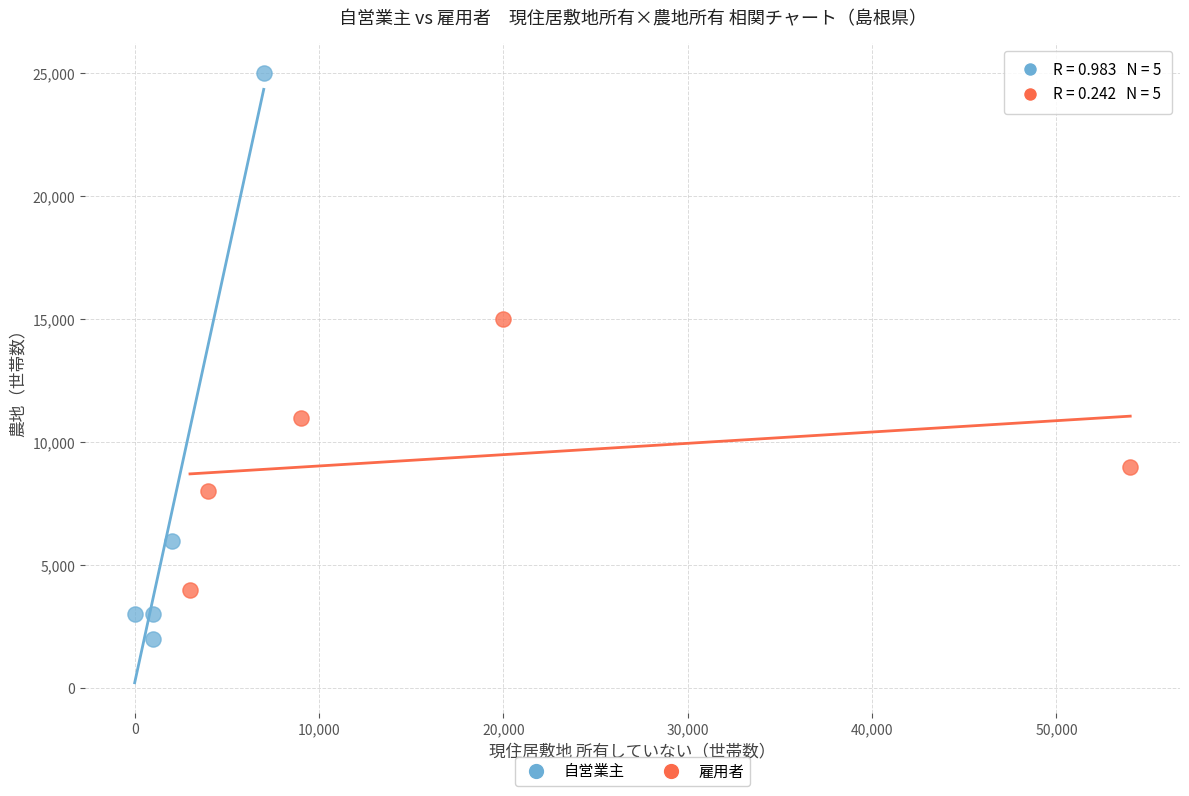

Which series reaches the minimum Y coordinate?

自営業主